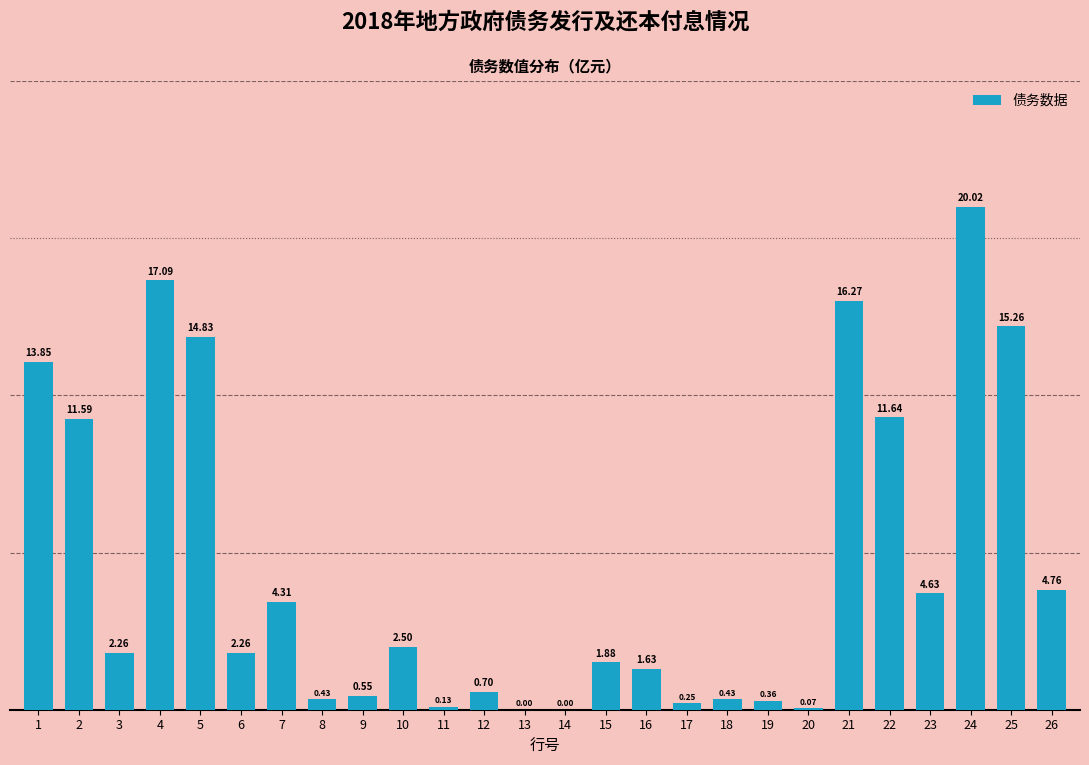

What is the sum of all values?

147.7